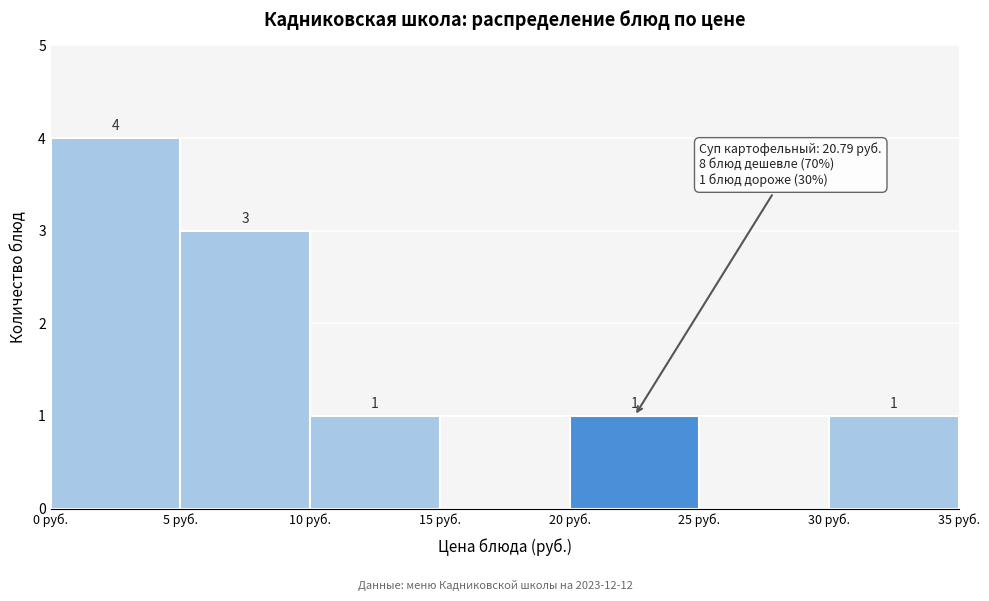

Which range on the x-axis has the tallest bar?

0 to 5